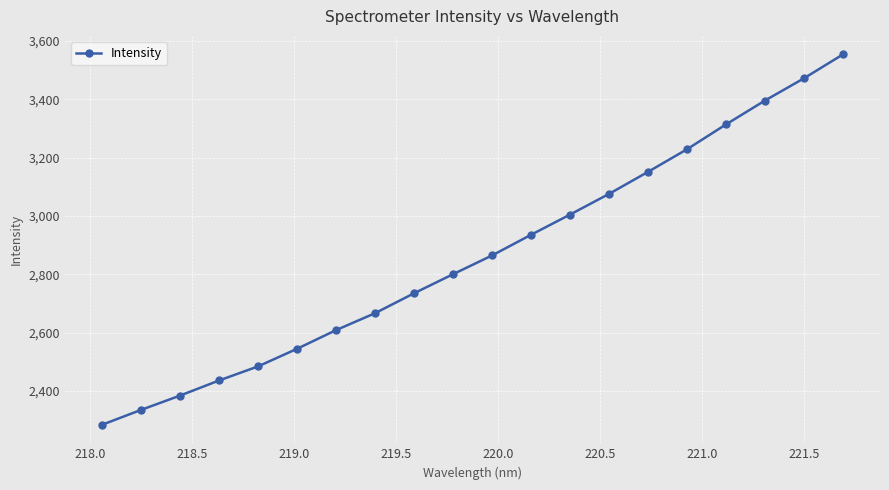

What is the difference between the second highest and second lowest values?

1136.4